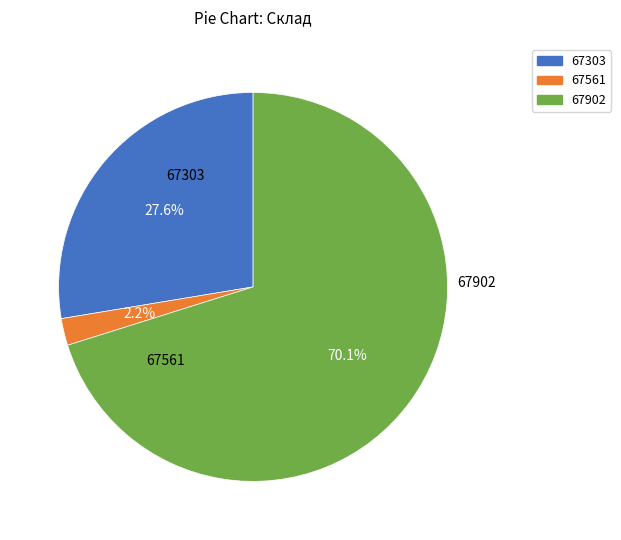

To the nearest percent, what percentage of the pie is 67303?

28%